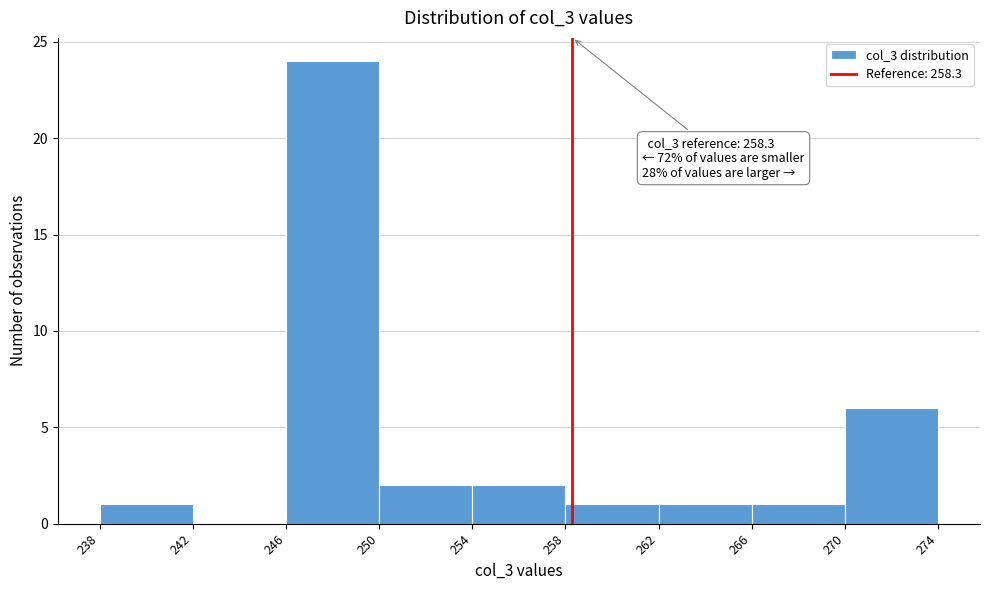

Over which range of the x-axis is the bar tallest?

246 to 250